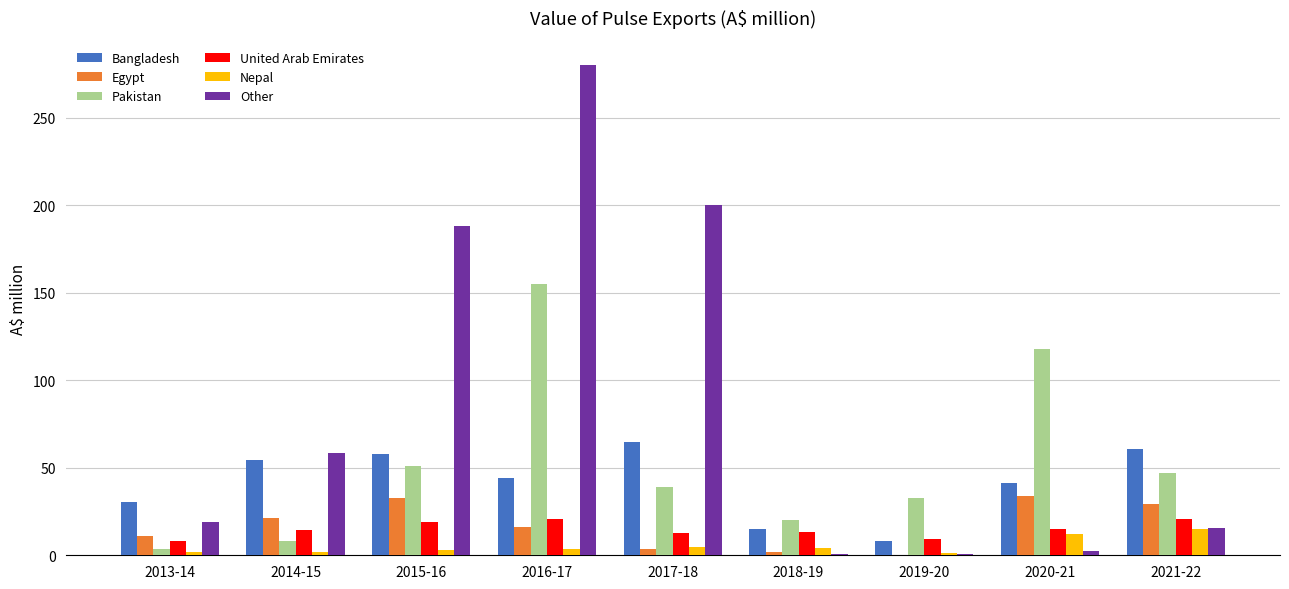

What is the total value across all series at 2017-18?

325.3